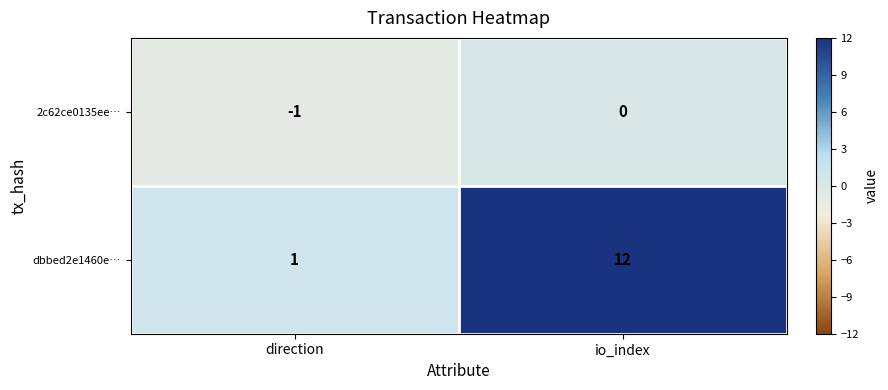

At which category is the sum across all series the highest?

io_index